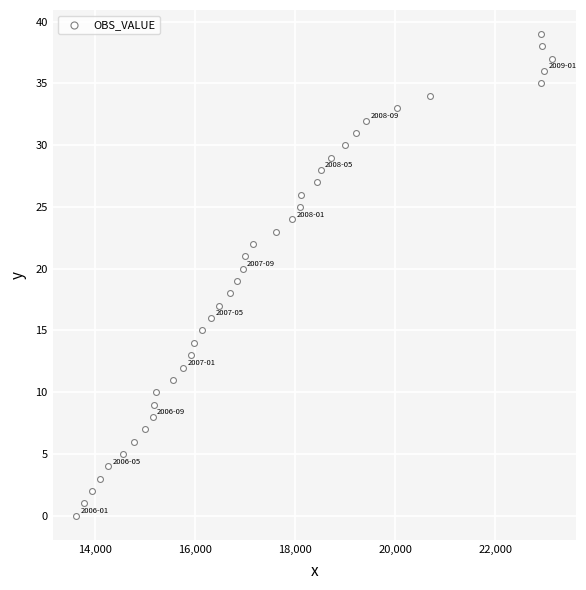

What is the range of Y values (max minus min)?

39